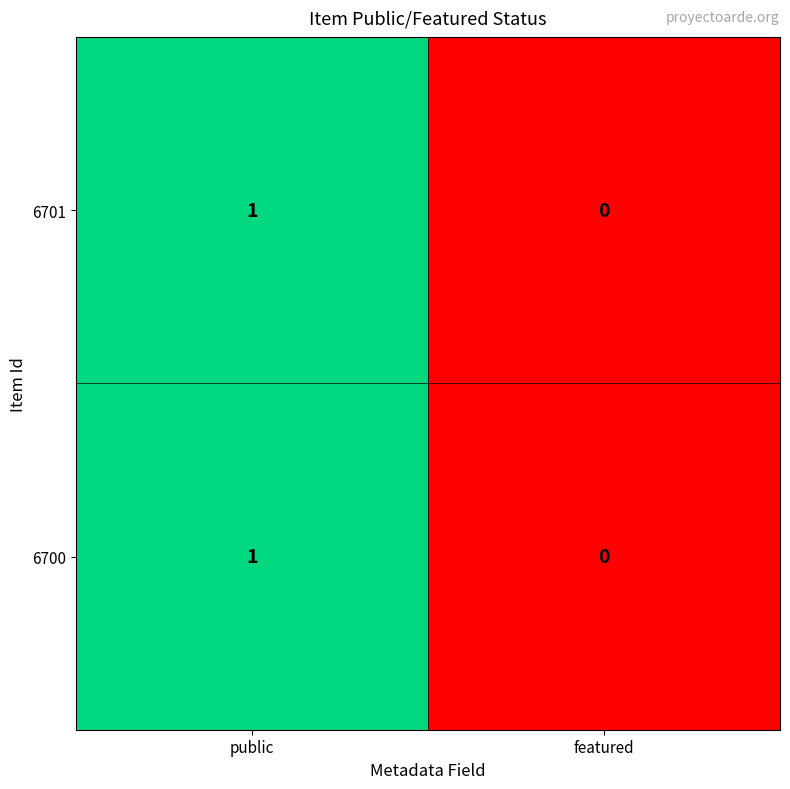

The 6700 series shows 0 at featured. True or false?

True